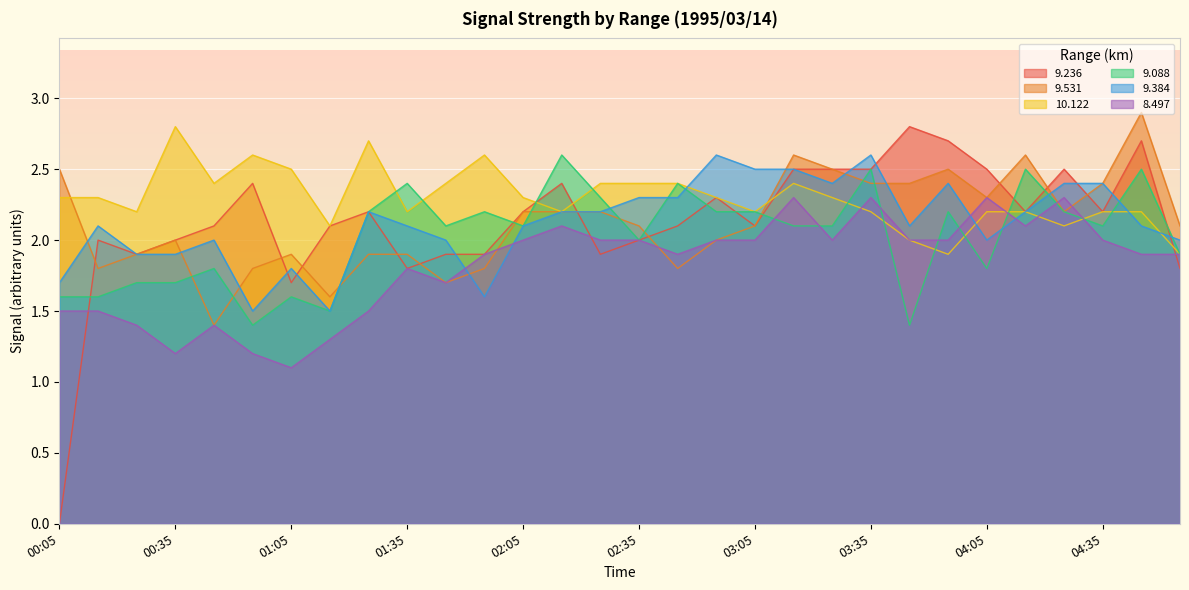

Which series has the largest range (max minus min)?

9.236